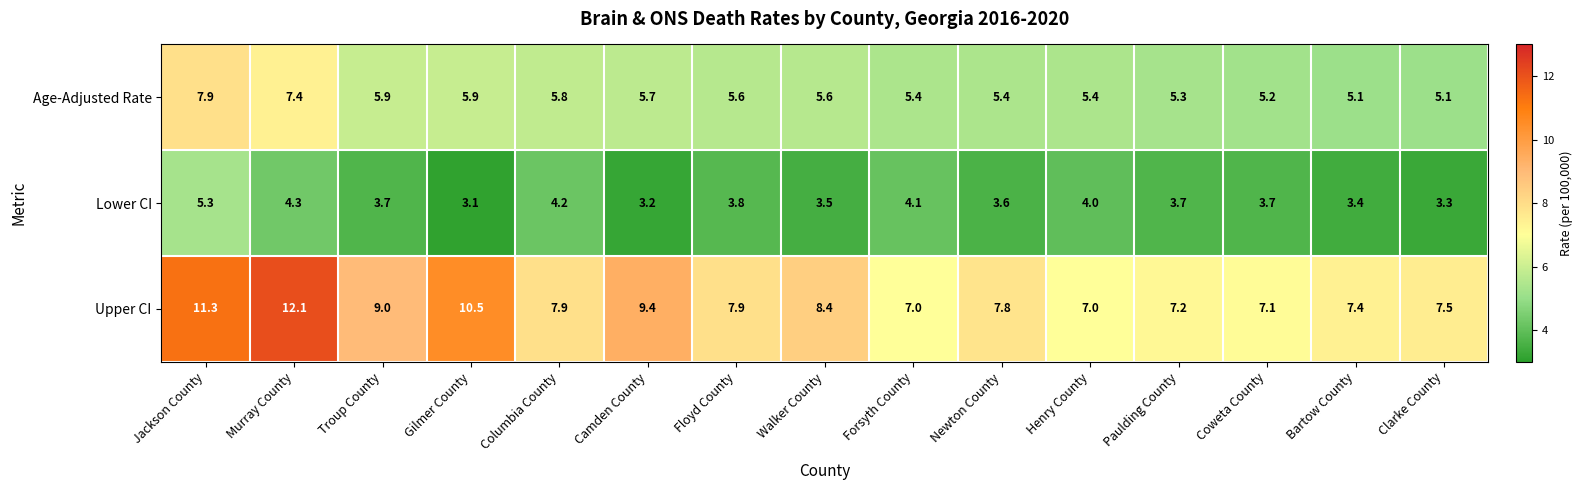

What is the difference between the maximum and minimum values in the Upper CI series?

5.1